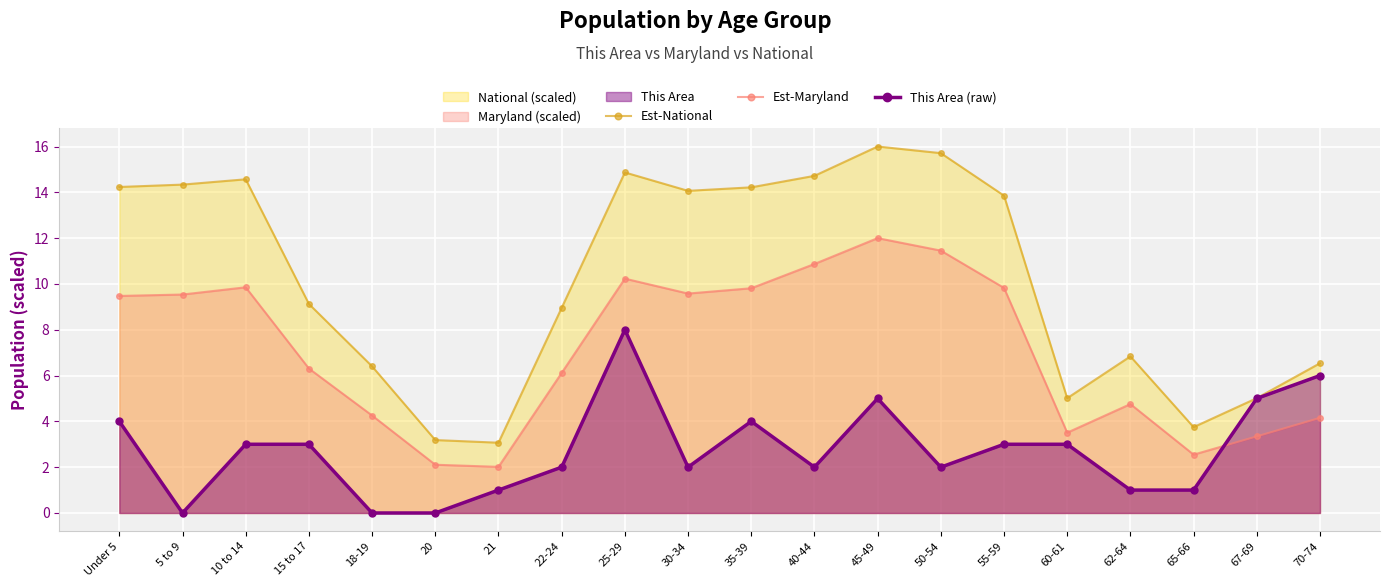

The value of This Area (raw) at 21 is 1.0. True or false?

True